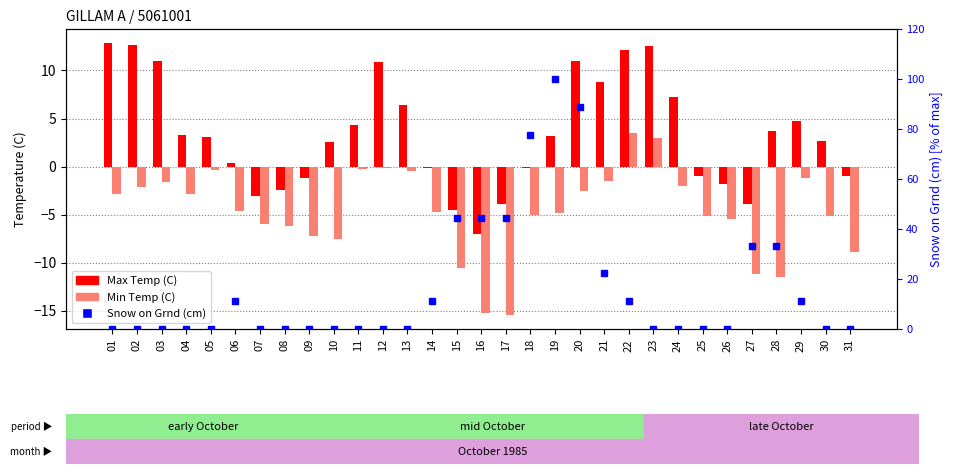

Where is Snow on Grnd (cm) nearest to the value 50?

15